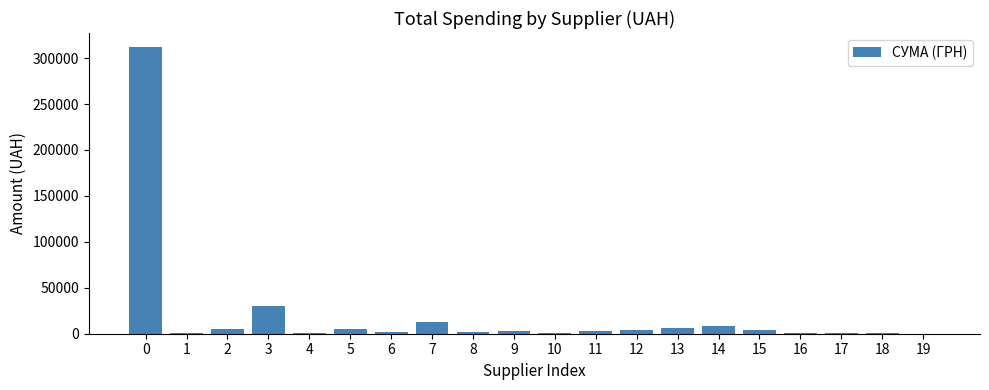

What is the sum of all values?

404470.3